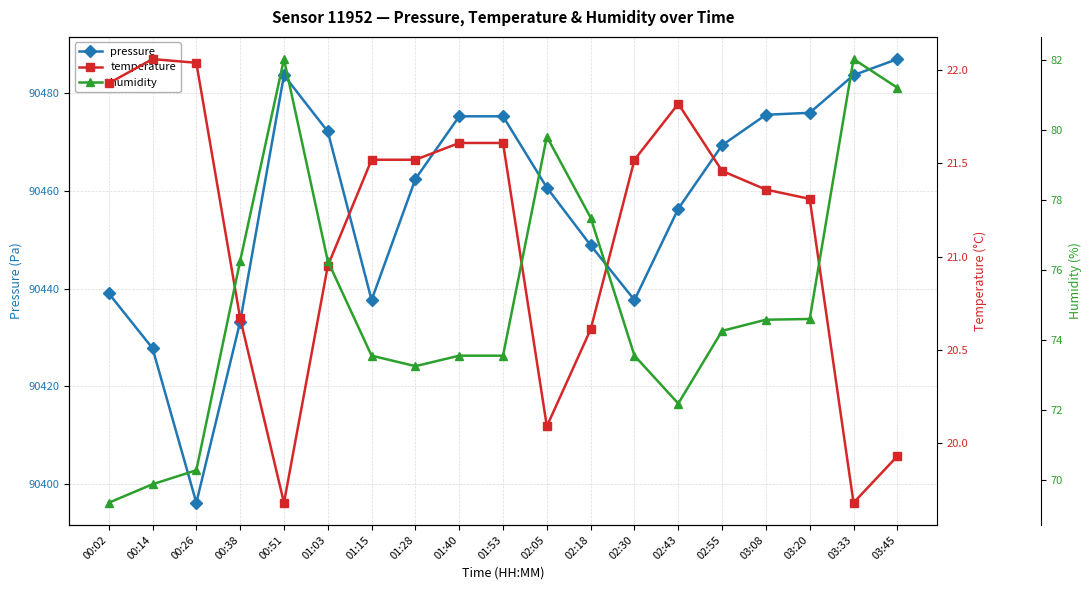

Which has a higher value, 01:28 or 02:30?

01:28